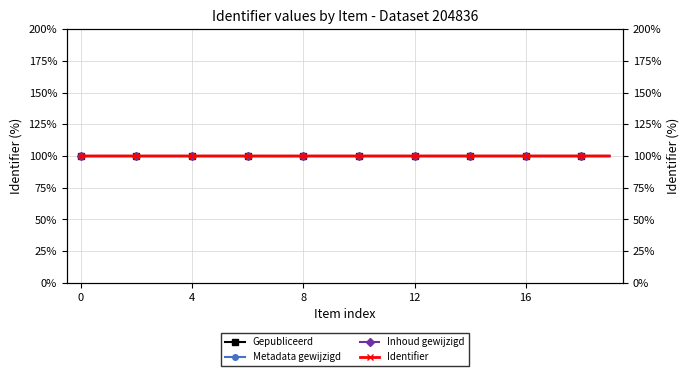

Where is the first local minimum for Metadata gewijzigd?

8